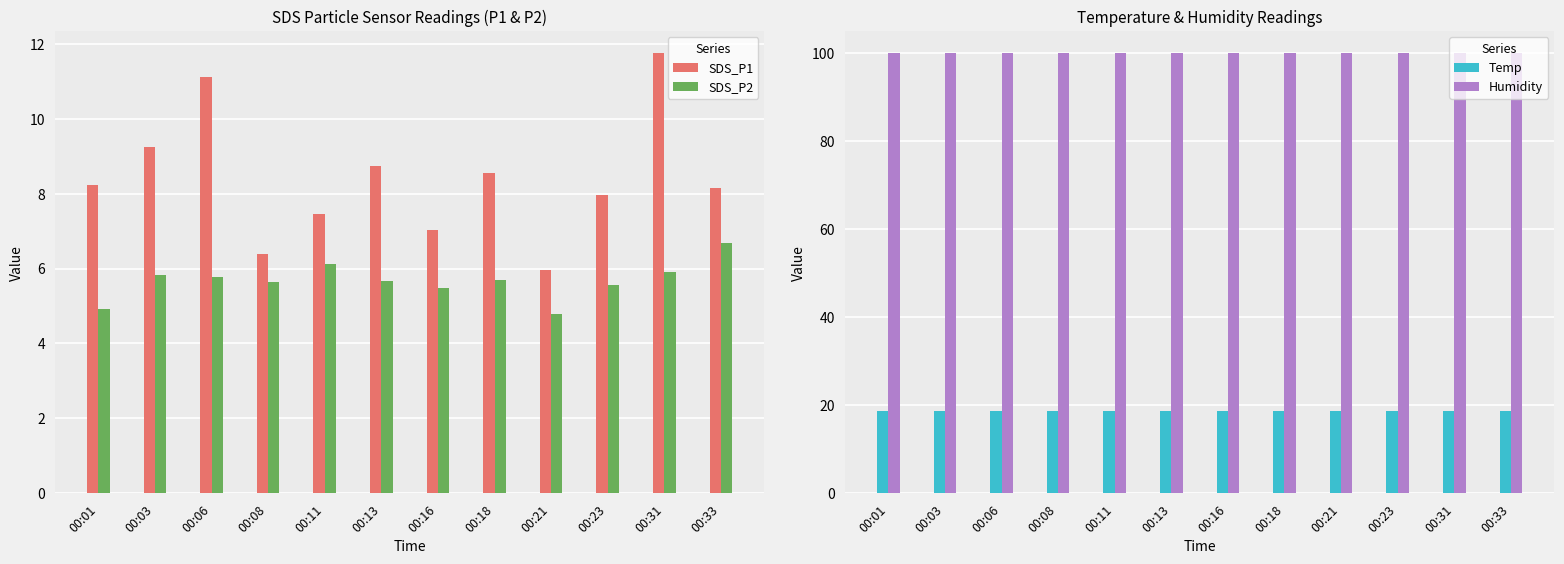

Is the value of Humidity at 00:06 greater than the value of SDS_P2 at 00:21?

Yes